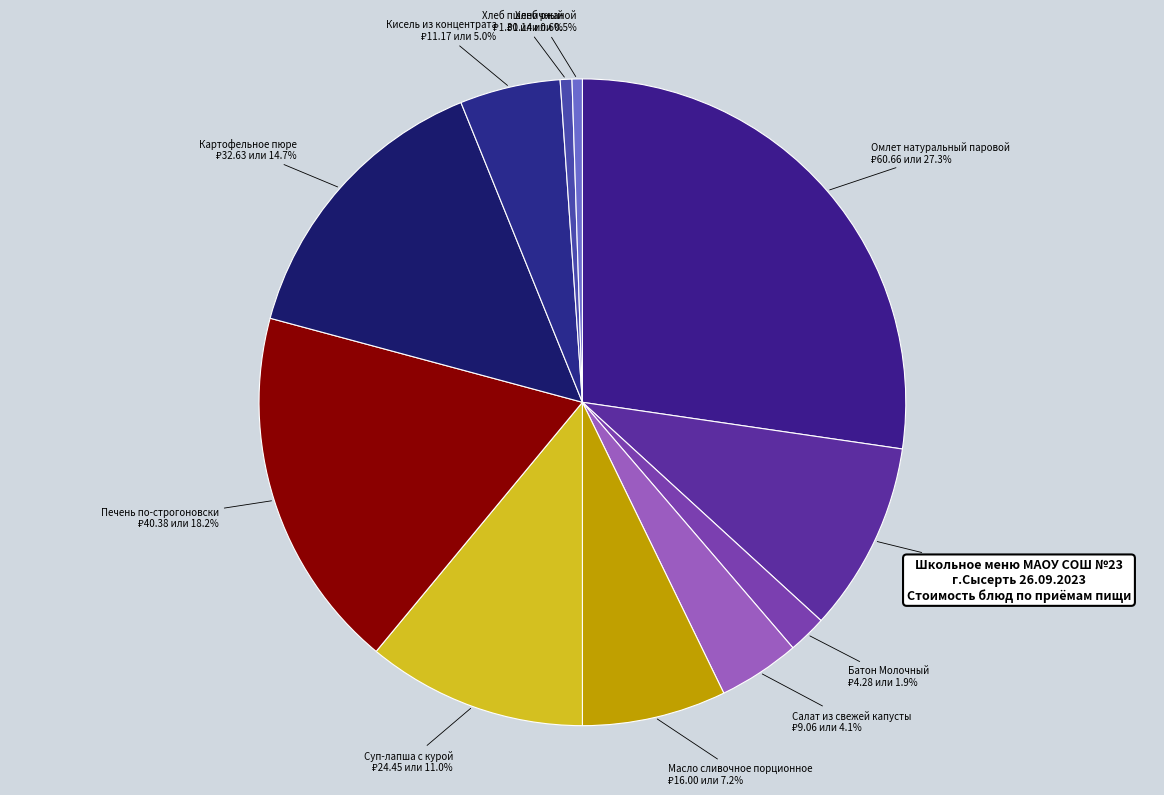

What is the smallest slice in the pie chart?

Хлеб ржаной